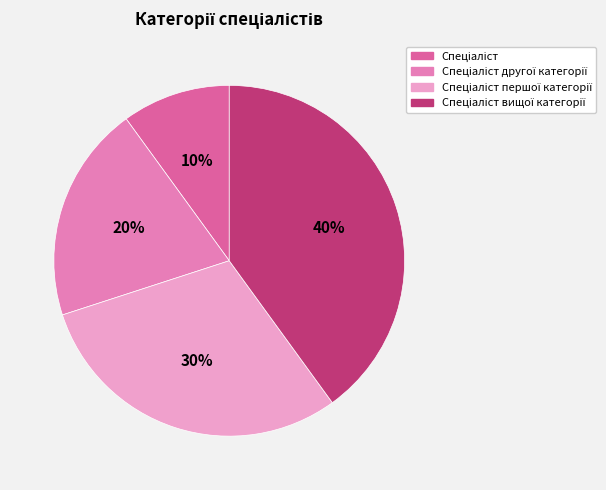

Count the number of slices in the pie.

4